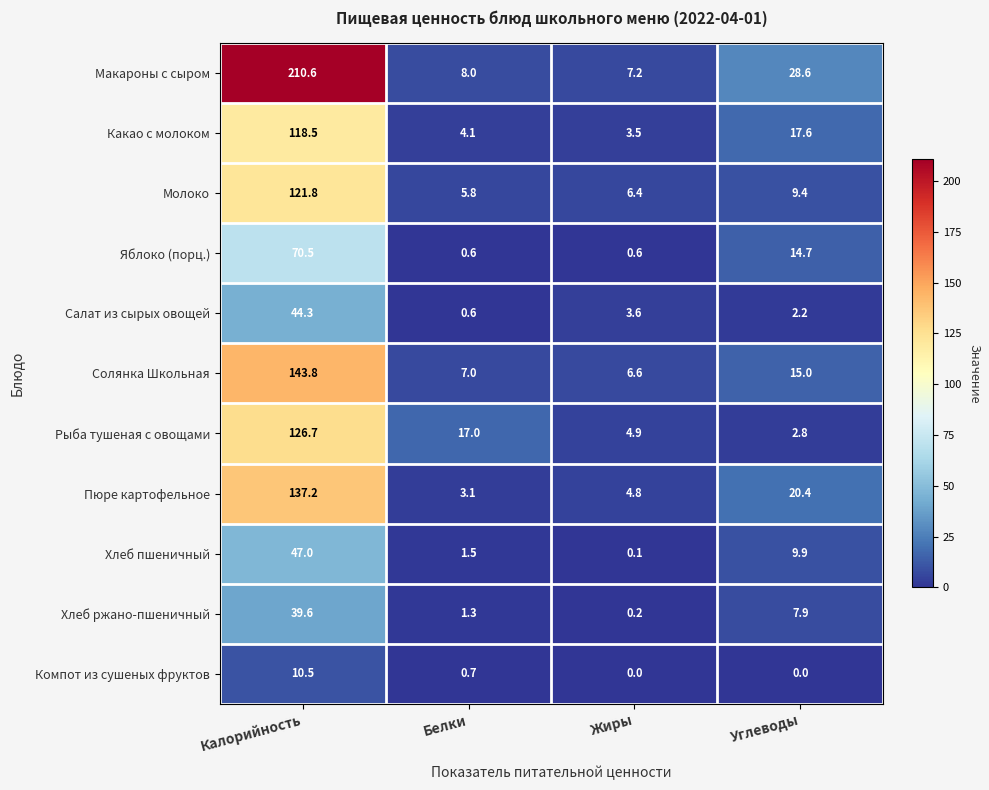

Read the Пюре картофельное value at Жиры.

4.8